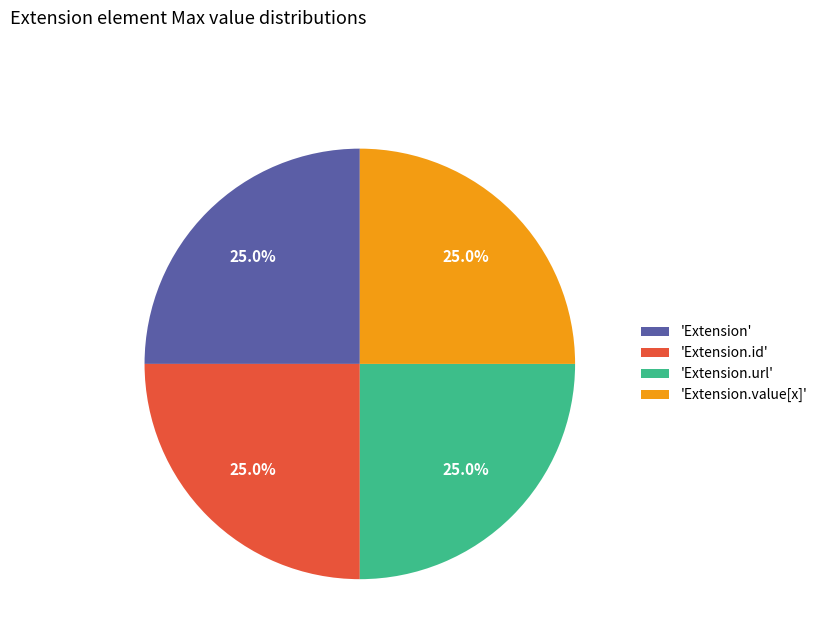

How many segments does this pie chart have?

4